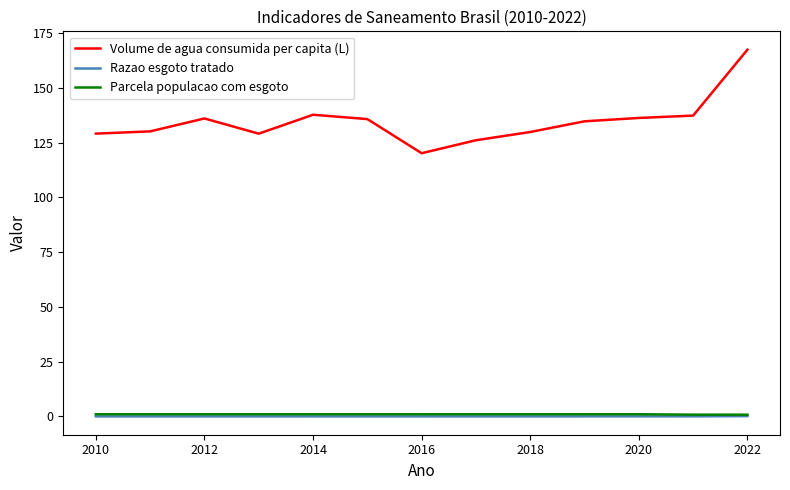

What is the lowest value of the Volume de agua consumida per capita (L) series?

120.1